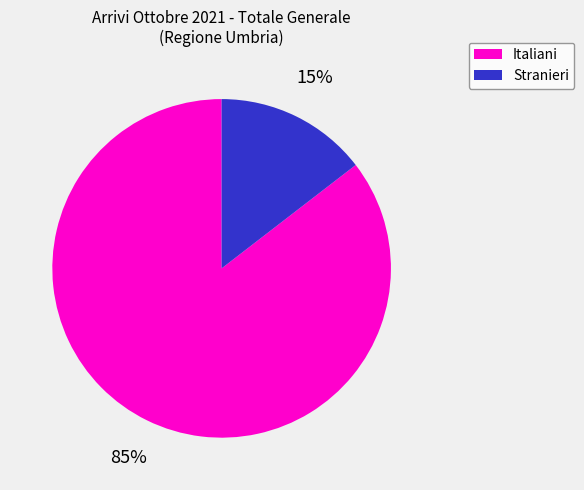

Does any single category account for the majority?

Yes